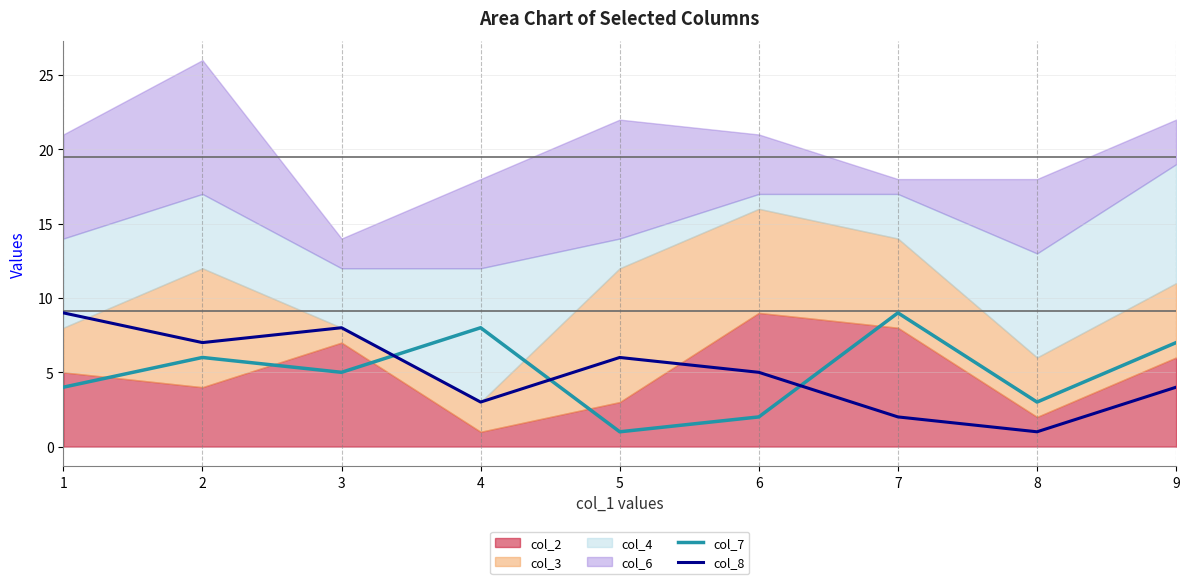

List the labels in order of col_7 value, smallest first.

5, 6, 8, 1, 3, 2, 9, 4, 7